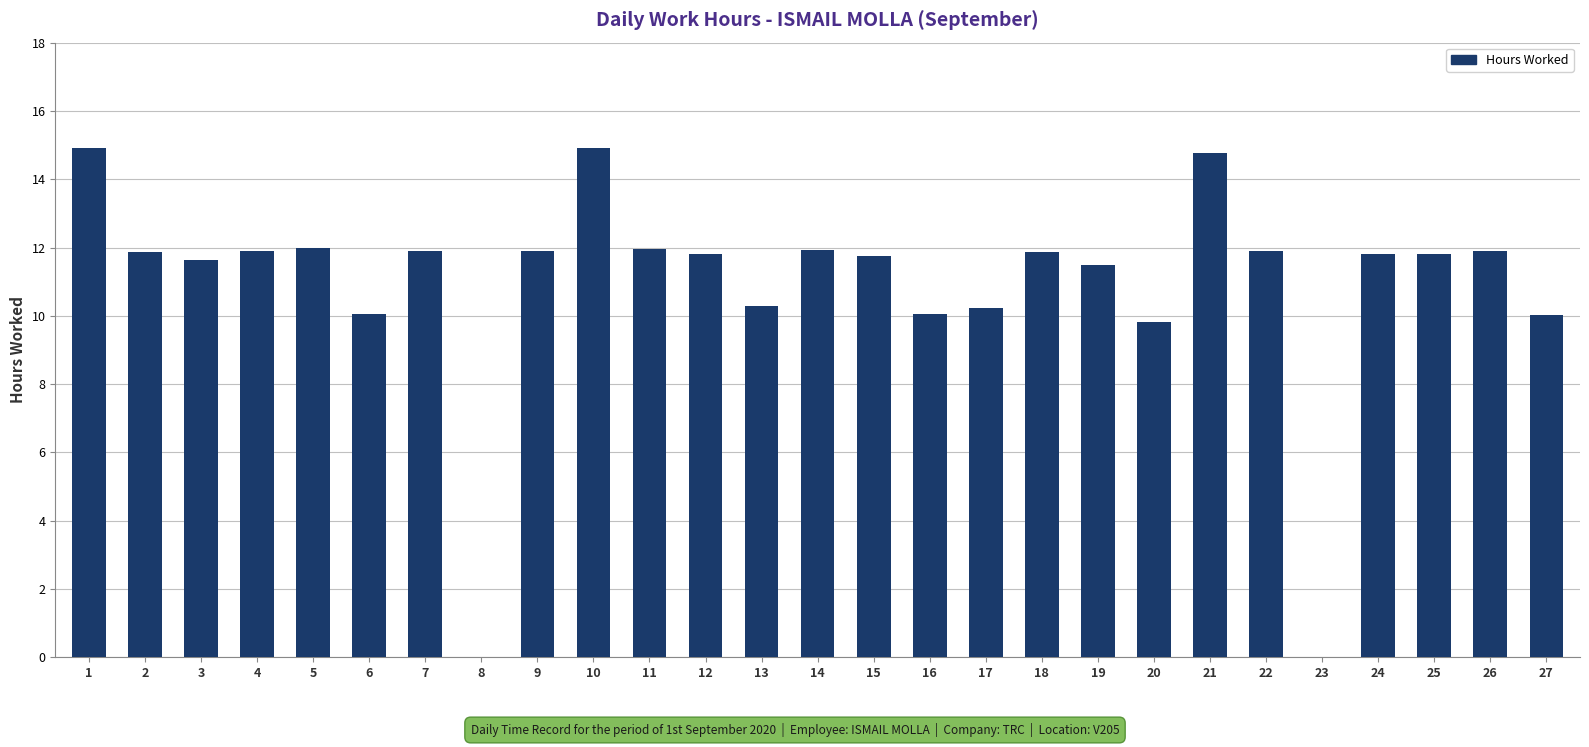

Is it true that the value at 9 is 11.9?

True